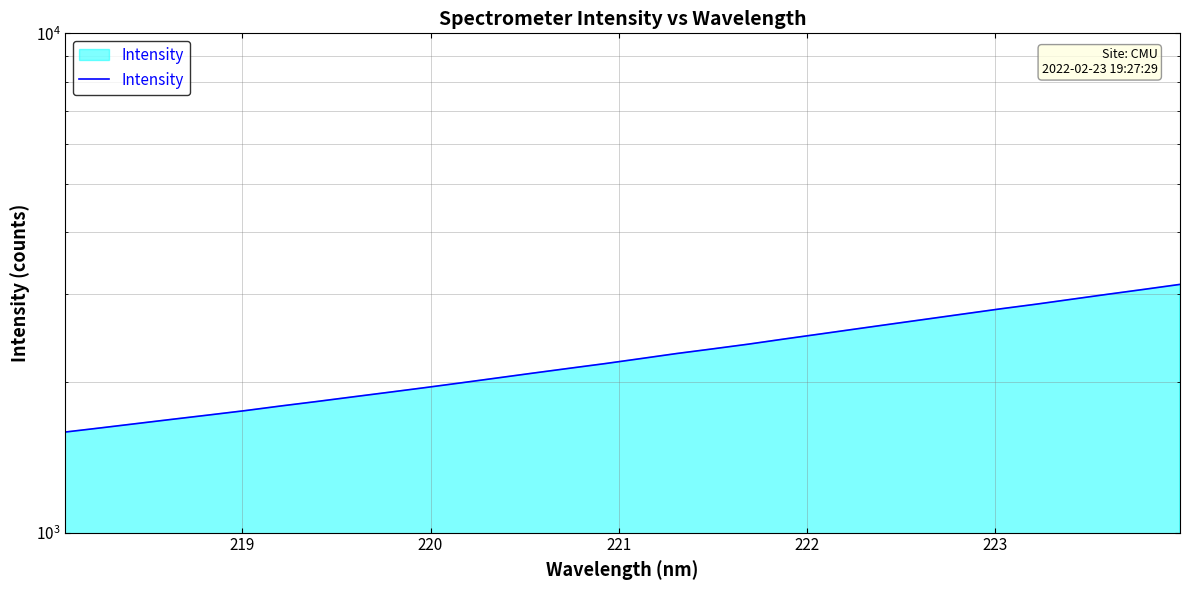

What is the smallest value displayed?

1590.2